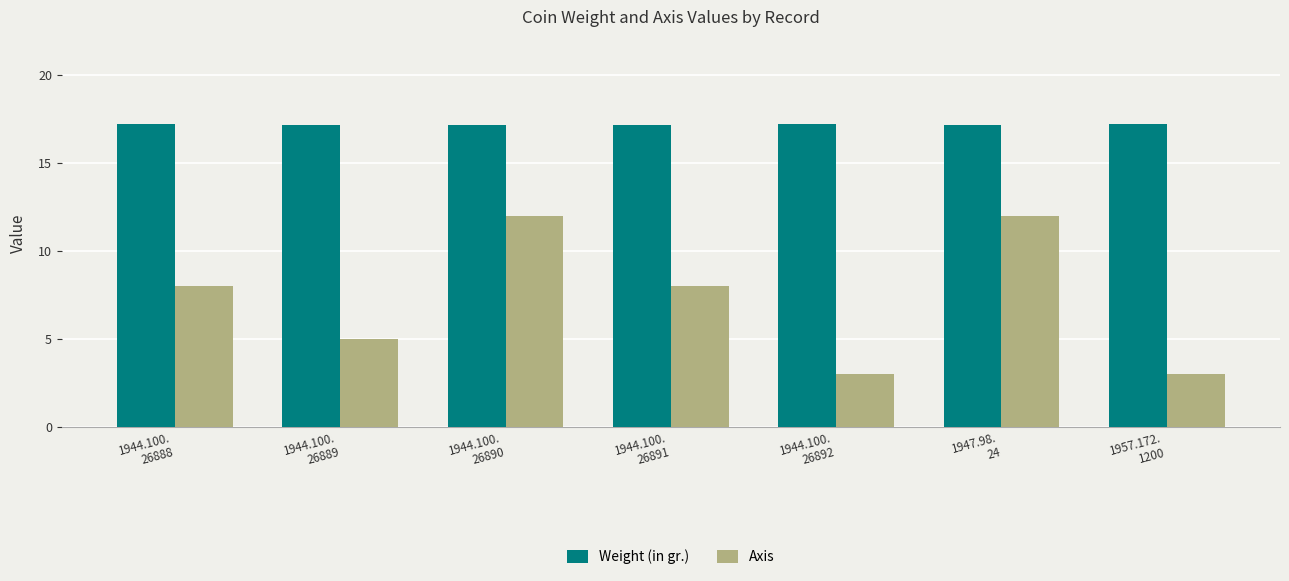

What is the greatest value displayed?

17.2